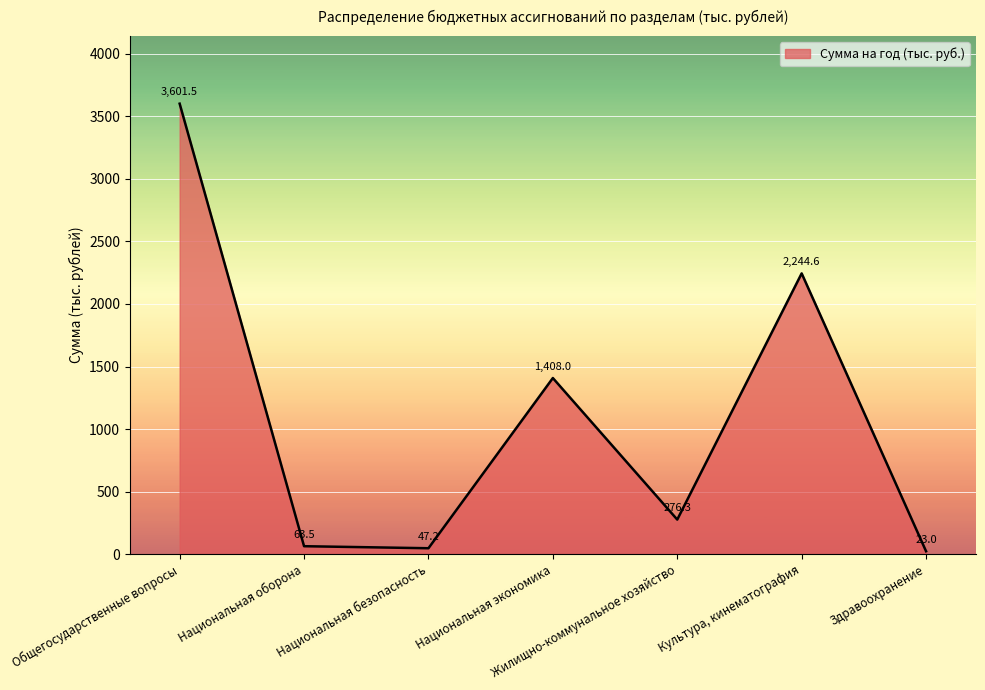

Where does the data first go above 276?

Общегосударственные вопросы